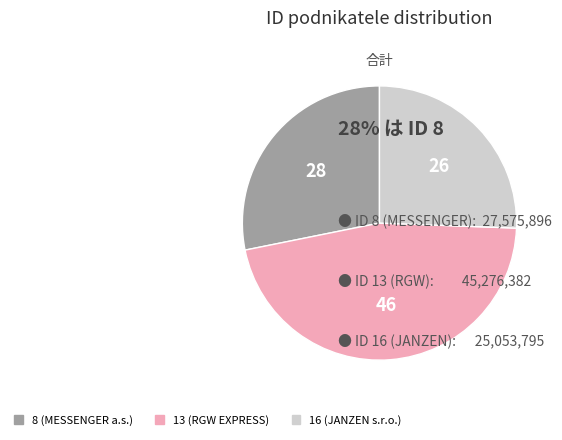

What is the ratio of the value at 13 to the value at 16?

1.8